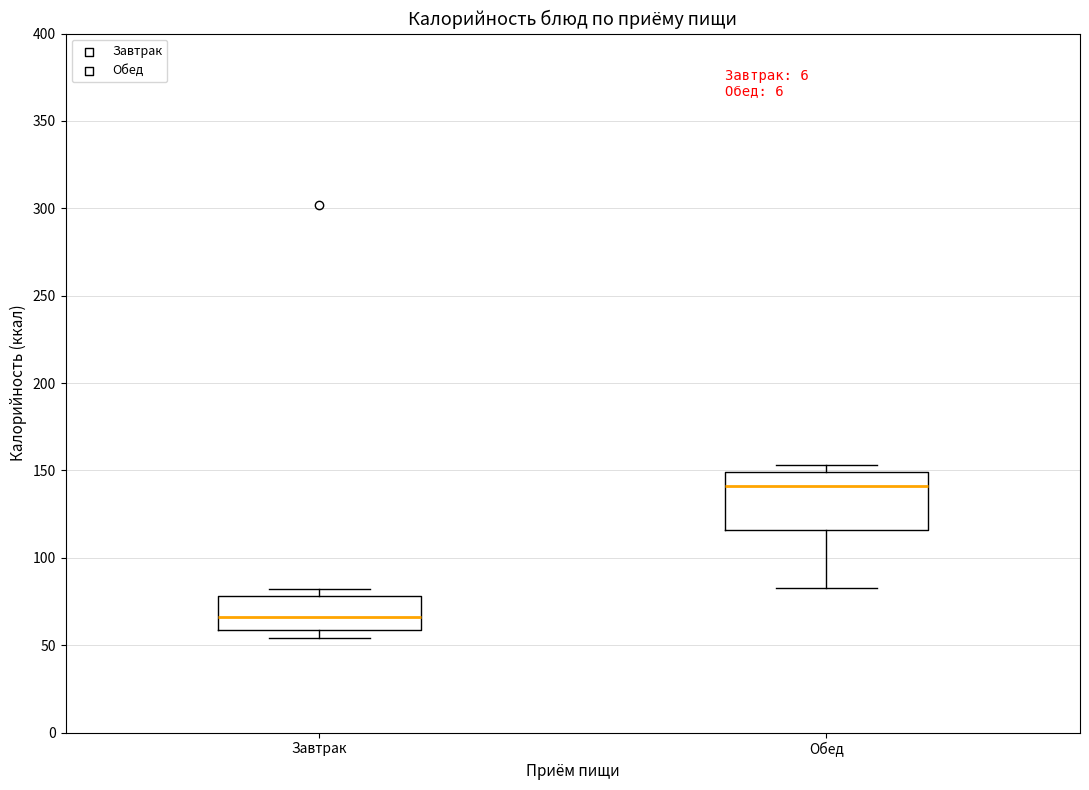

Where is the upper edge of the box for Завтрак on the y-axis? The values are not printed on the chart, so give them approximately, as read against the axis.

80